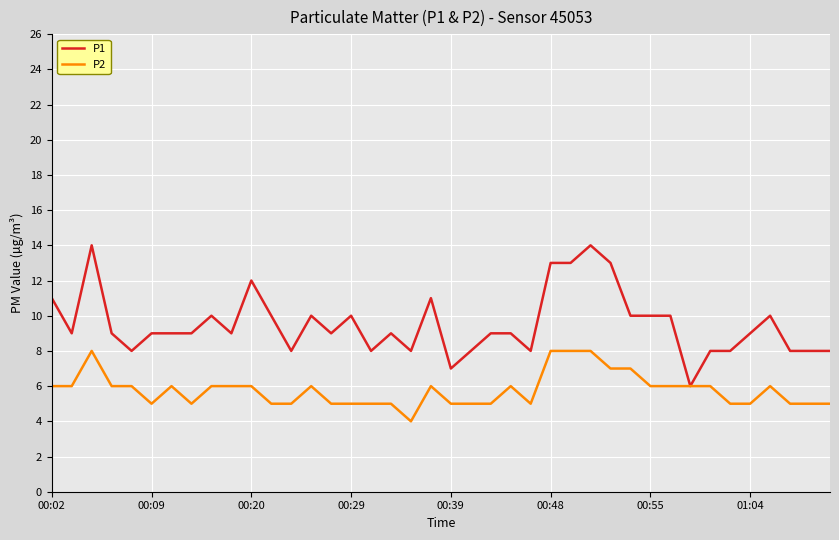

Which series has the largest range (max minus min)?

P1